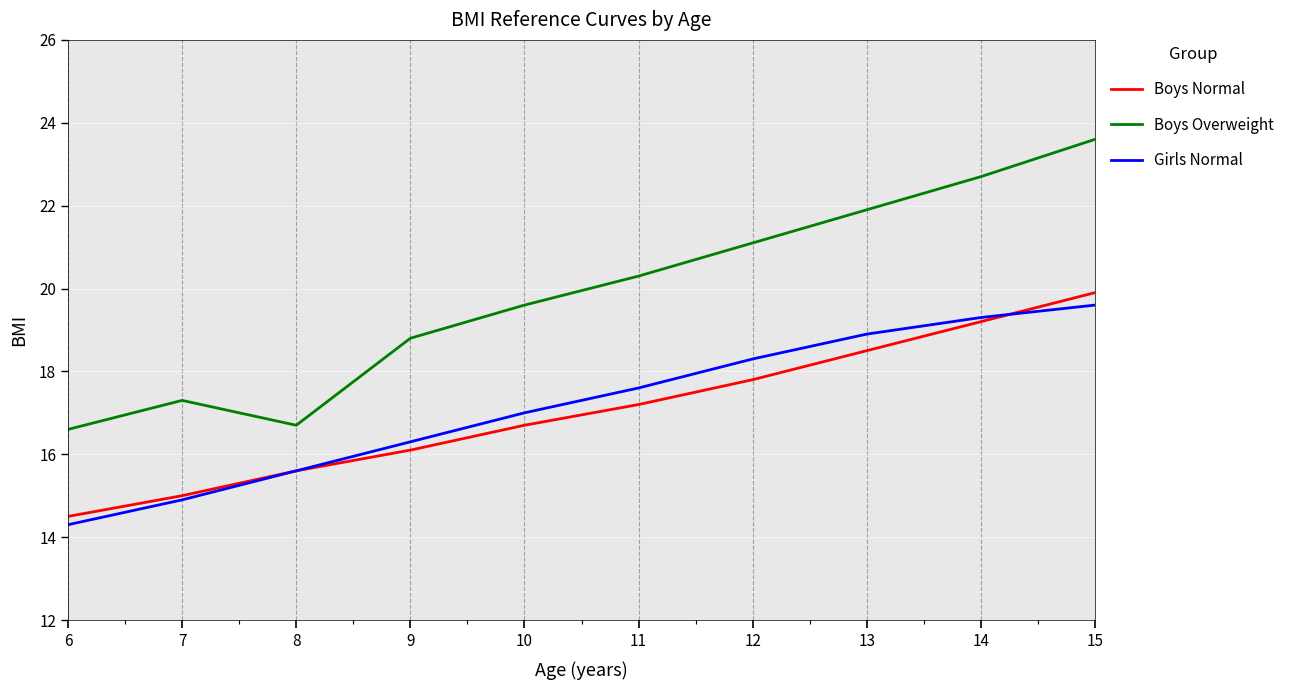

True or false: Girls Normal and Boys Overweight cross at least once.

False